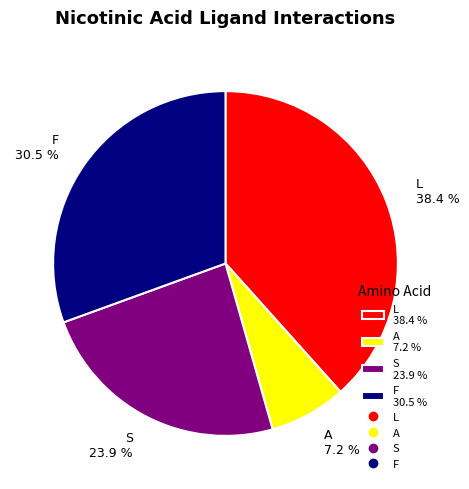

What percentage is NOT represented by L 38.4 %?

61.6%